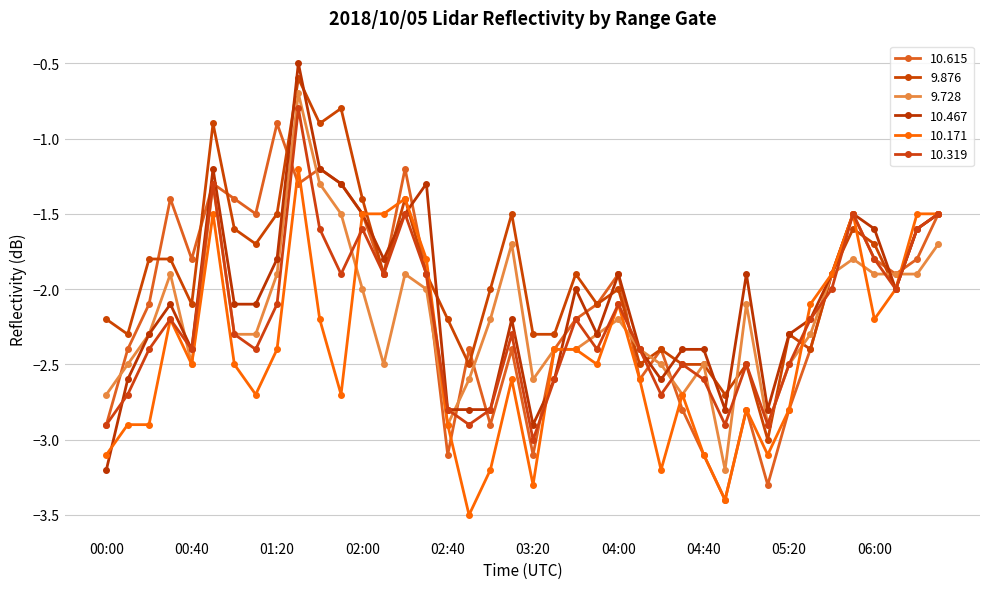

What is the value of the 10.319 point at the 17th from the left?

-2.8